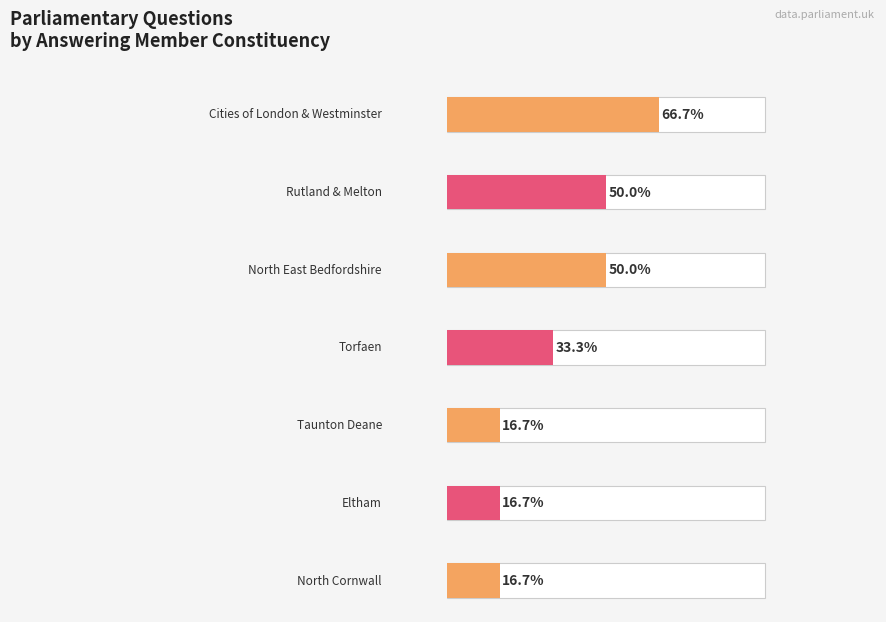

Are the bars grouped side by side (vs. stacked)?

No